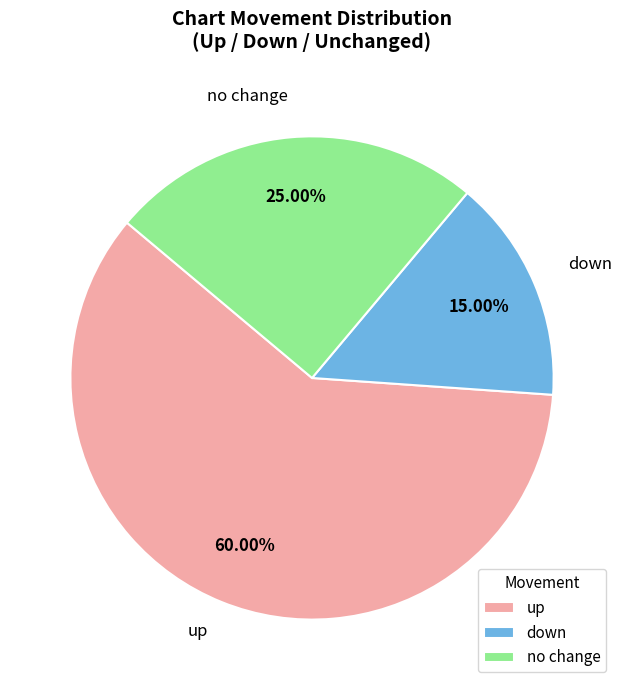

What is the ratio of the value at up to the value at down?

4.0